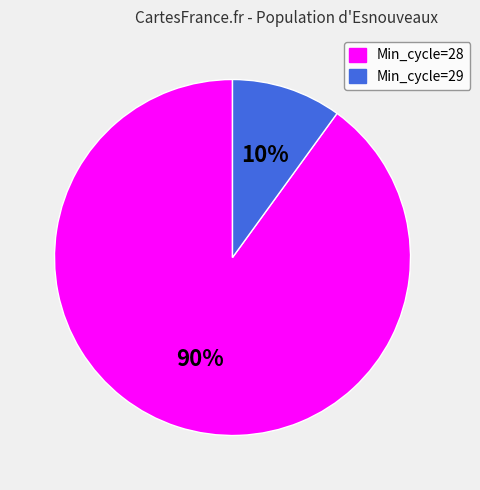

Is there any slice that represents more than half of the pie?

Yes